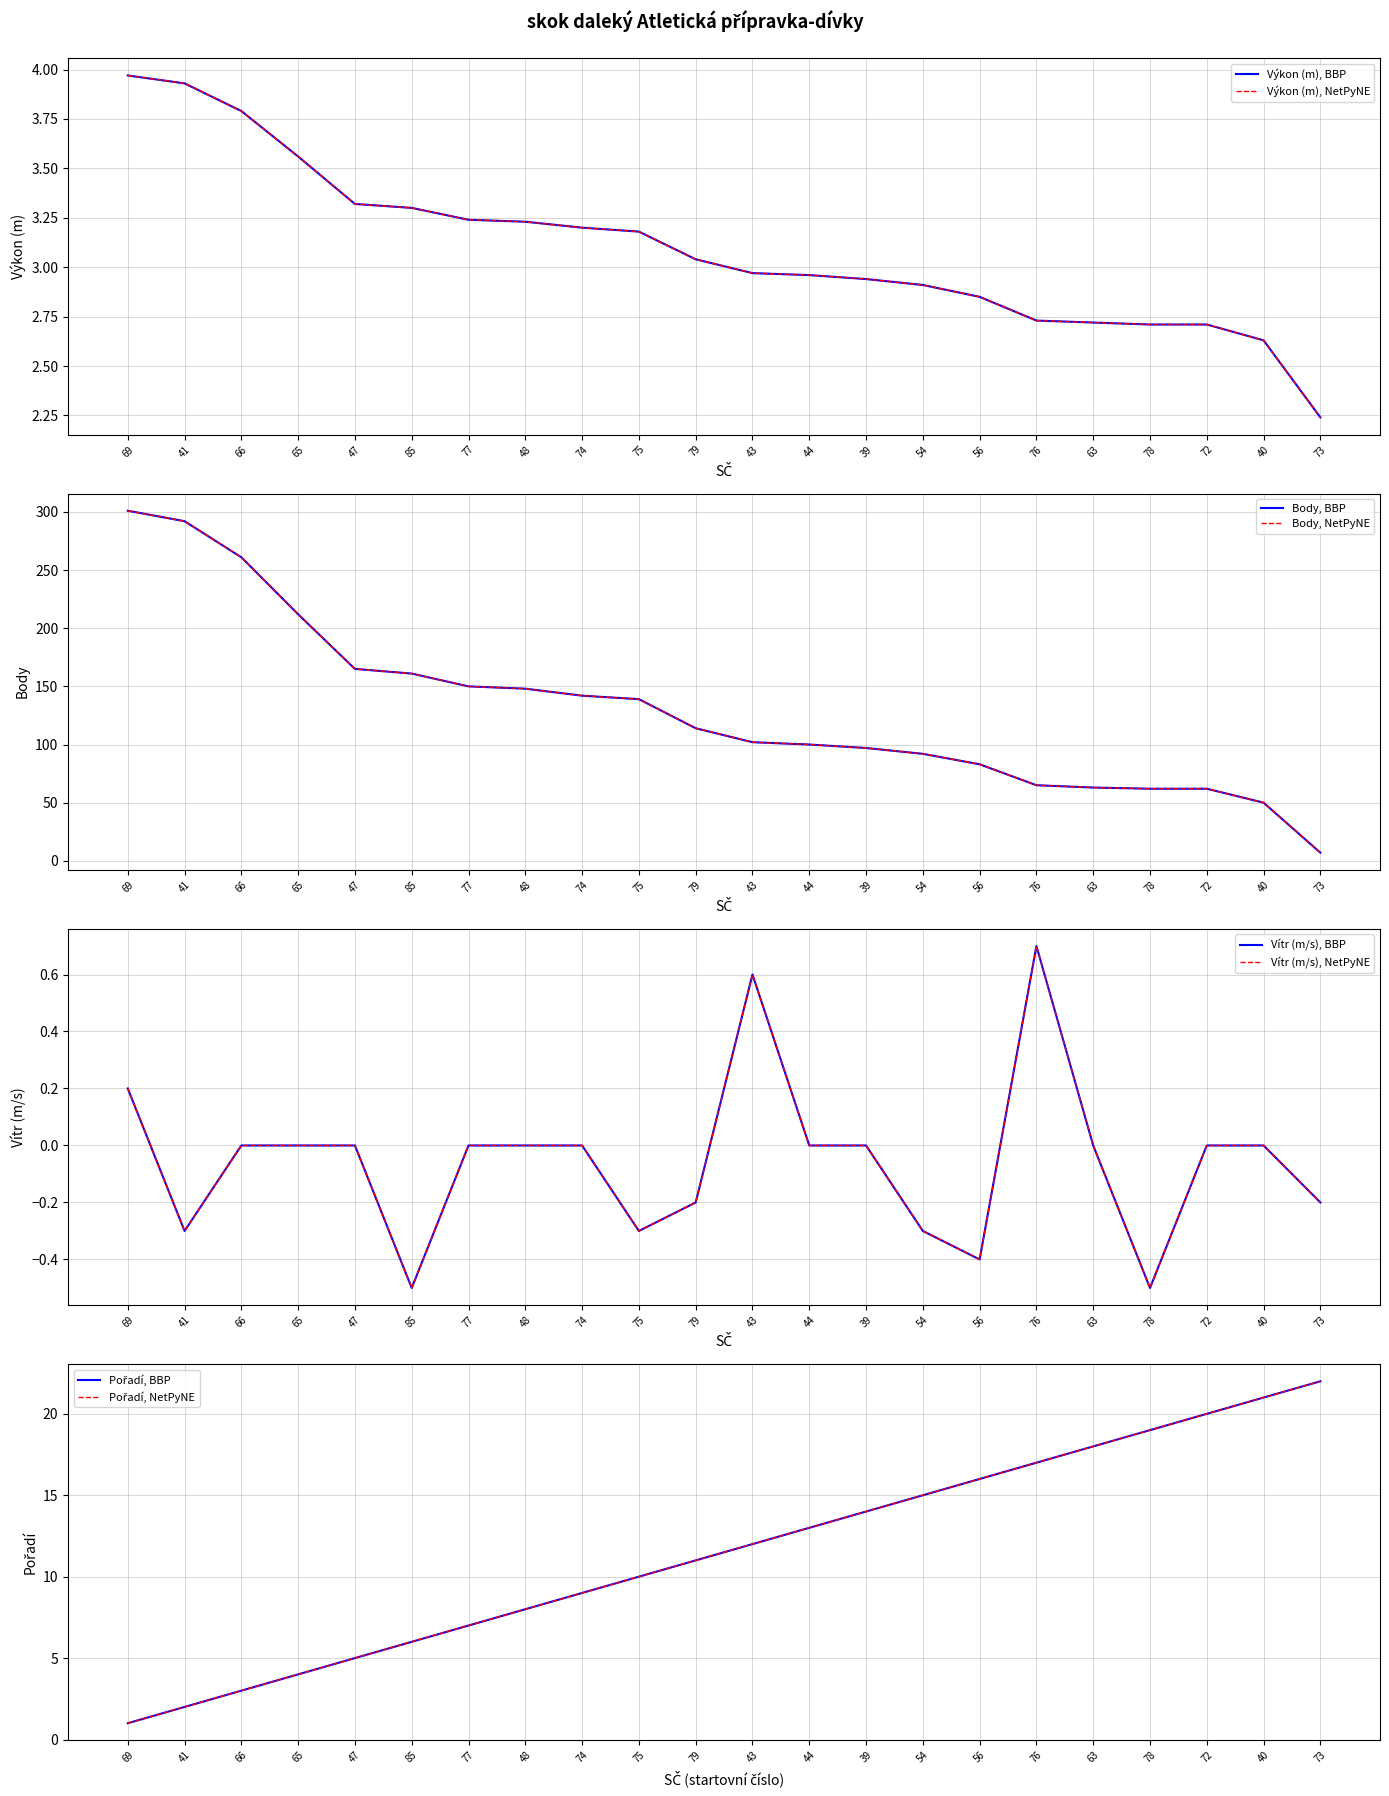

True or false: Vítr has a value of 0.0 at 40.

True